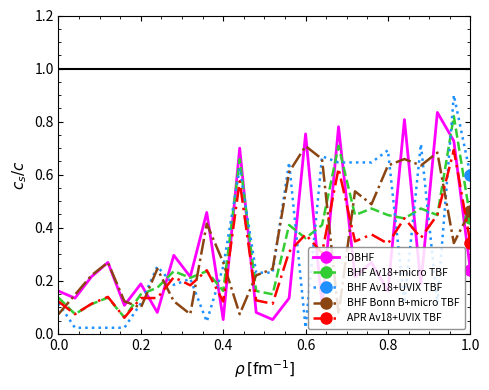

What is the maximum value shown in the chart?

0.9